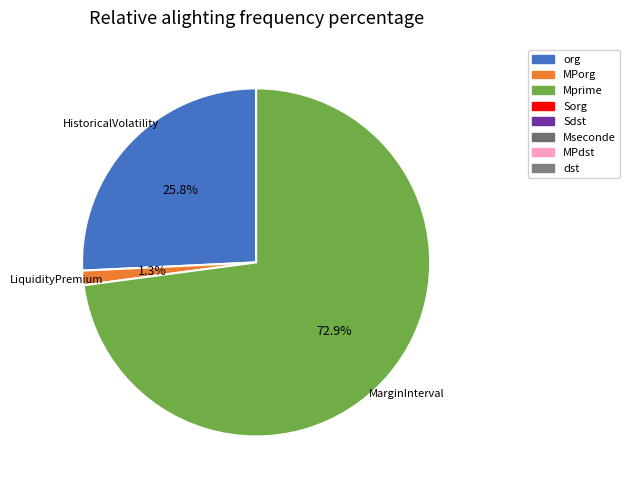

Count the number of slices in the pie.

3